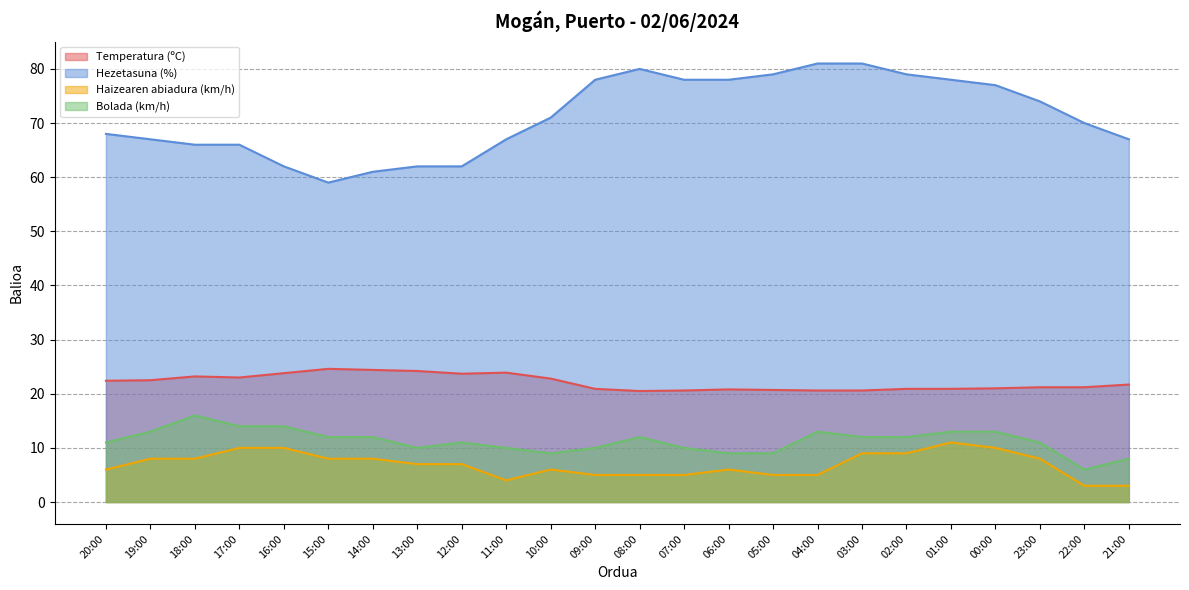

What is the greatest value displayed?

81.0